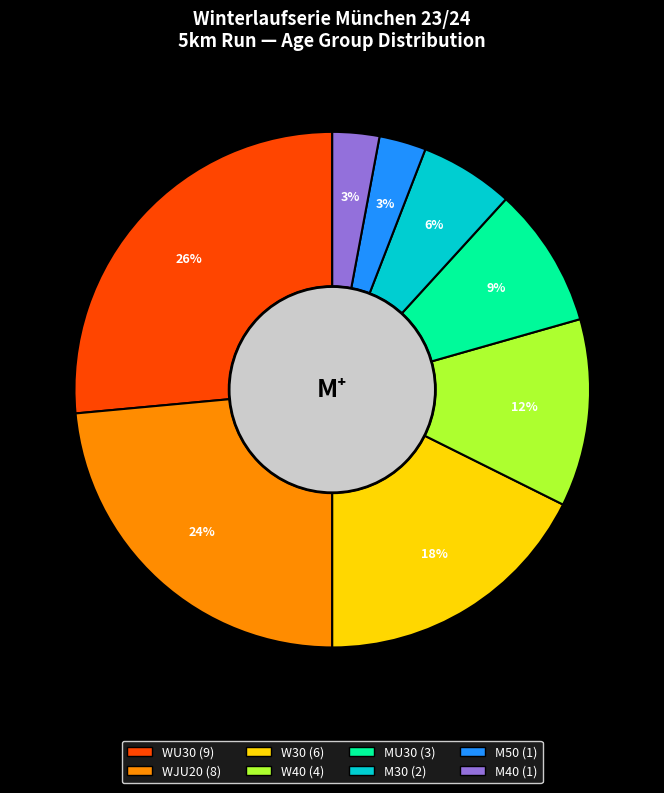

Is MU30 the majority of the pie?

No